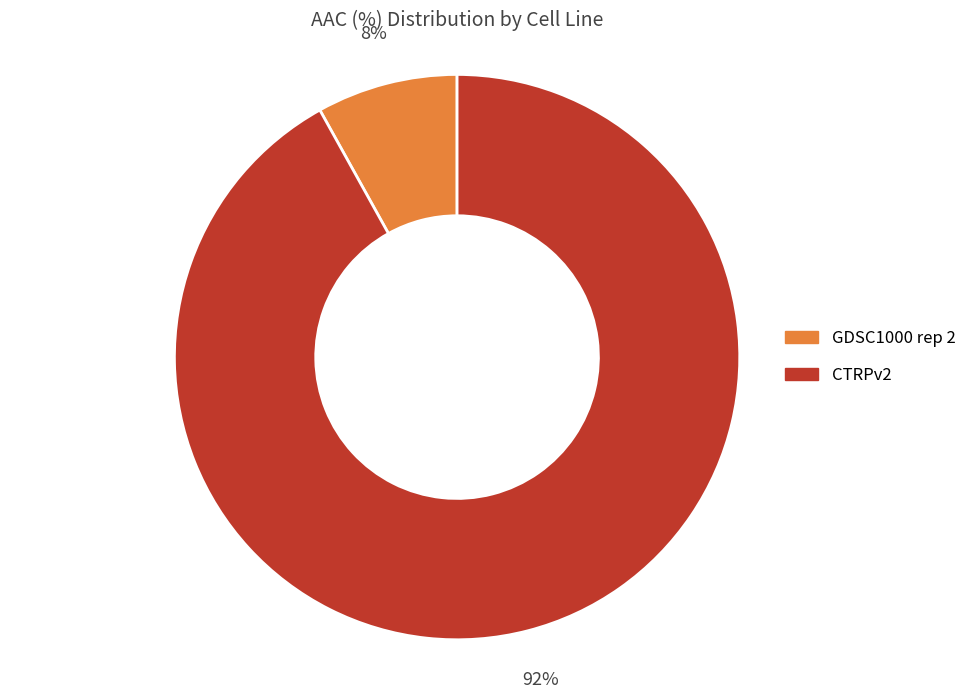

To the nearest percent, what is the difference between the largest and smallest slice percentages?

92%